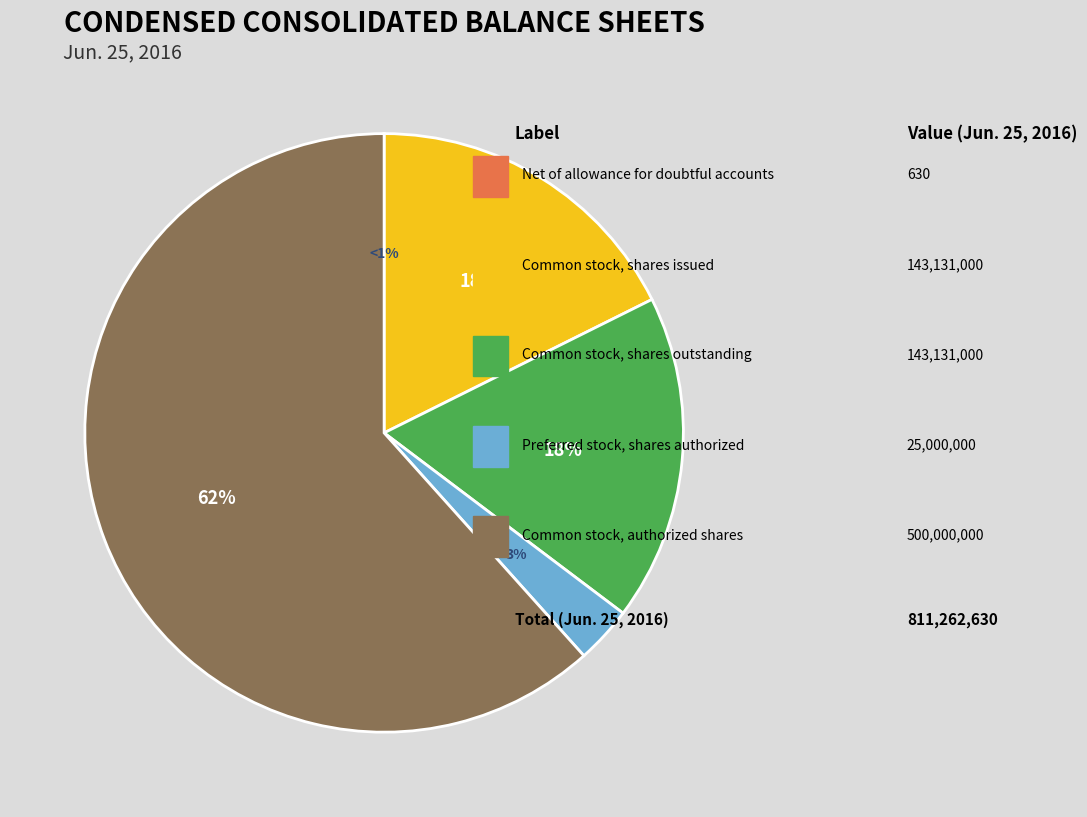

Is it true that Common stock, shares outstanding (in shares) is 32% of the pie?

False